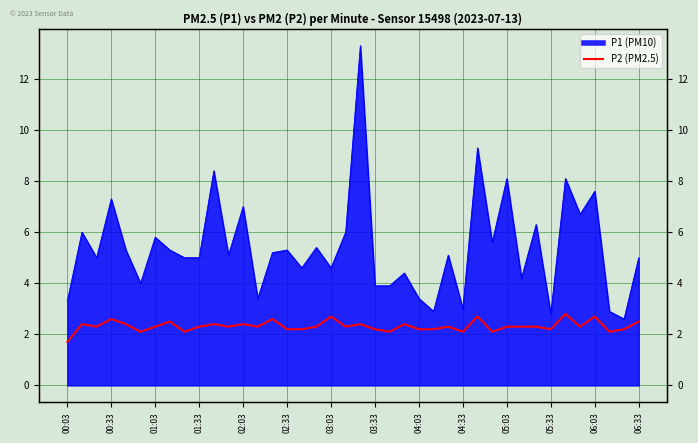

How many data points does each series have?

40